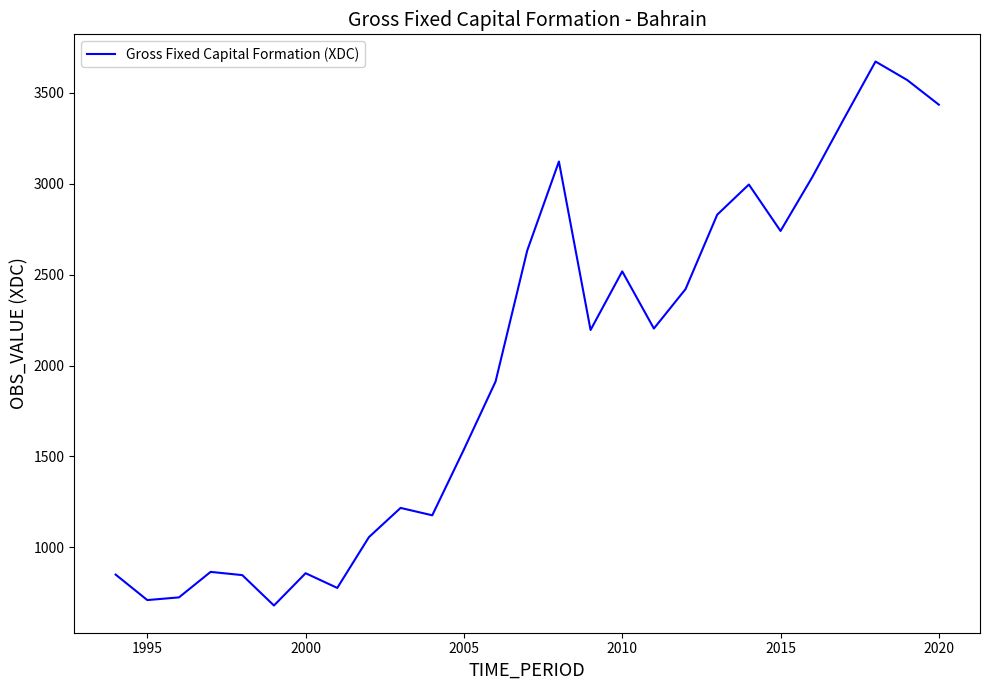

How many values are below 2195?

13